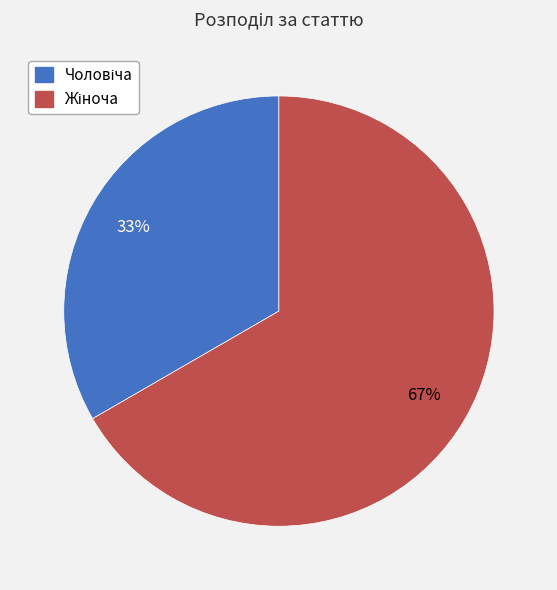

Is there any slice that represents more than half of the pie?

Yes